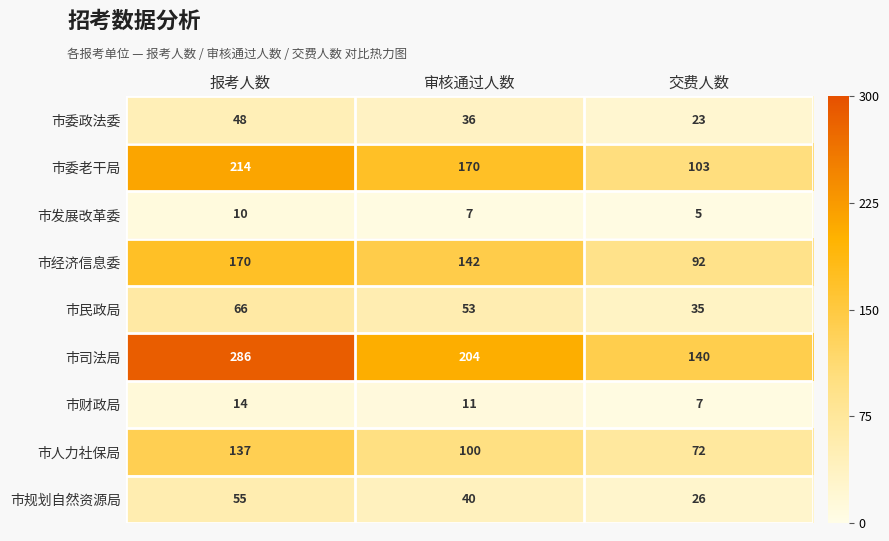

Count the 市经济信息委 values in the range 92 to 170.

3